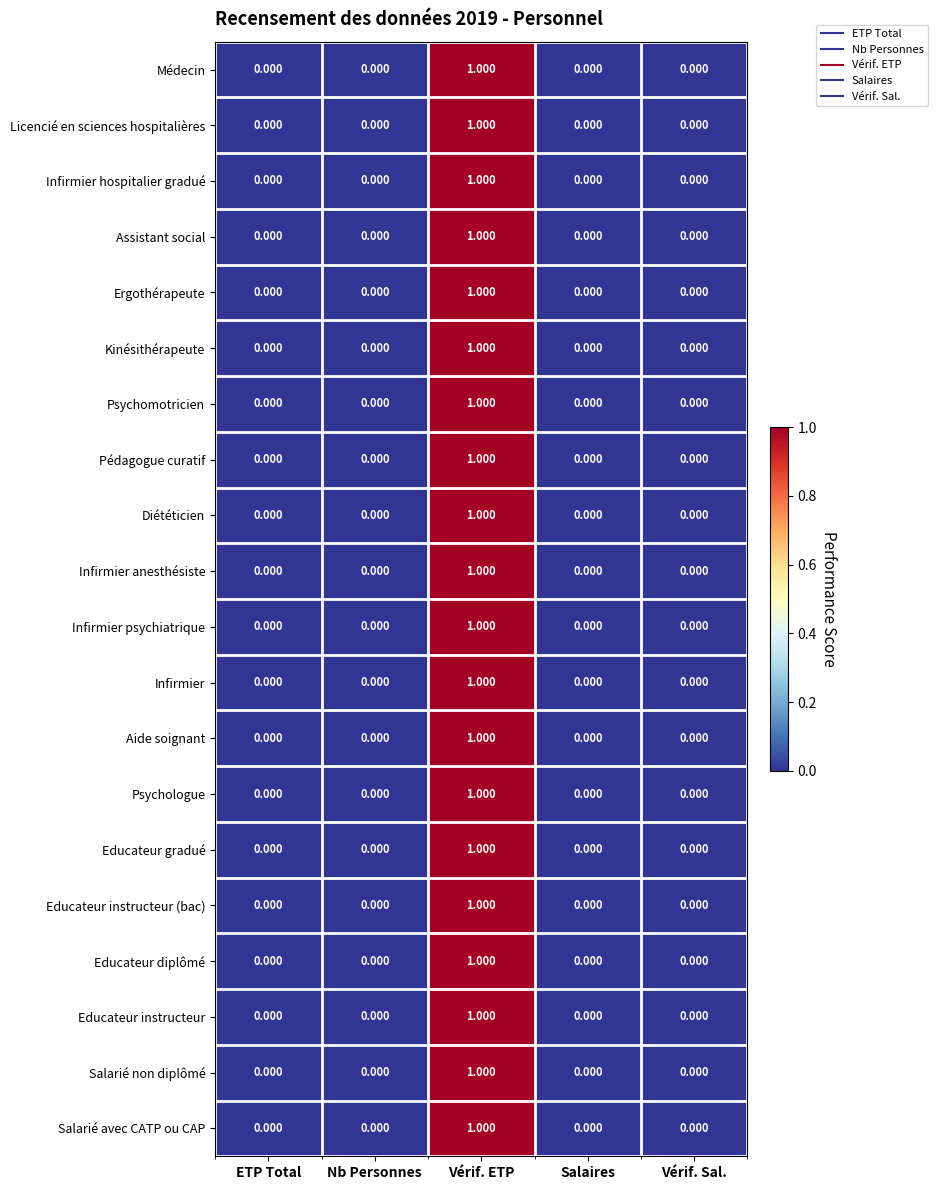

Count the number of data series in this chart.

20